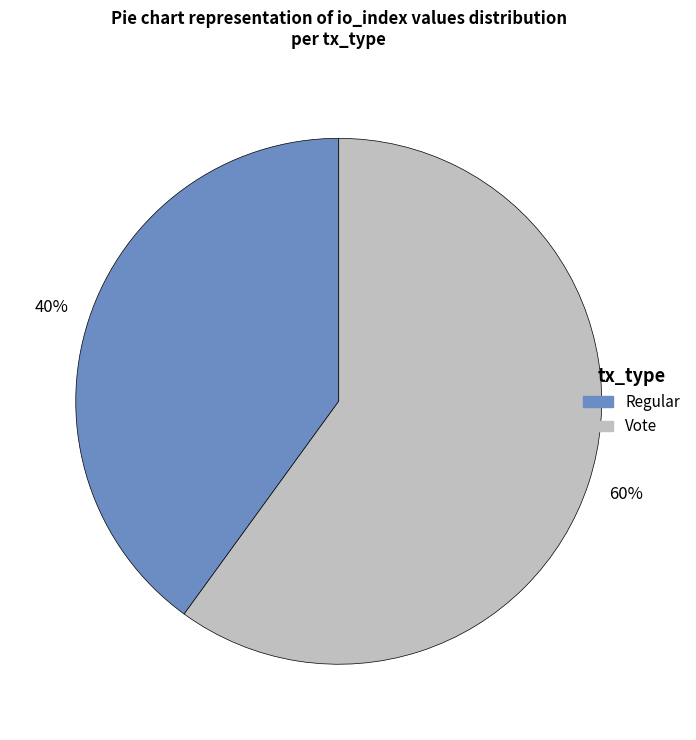

What is the ratio of the value at Vote to the value at Regular?

1.5